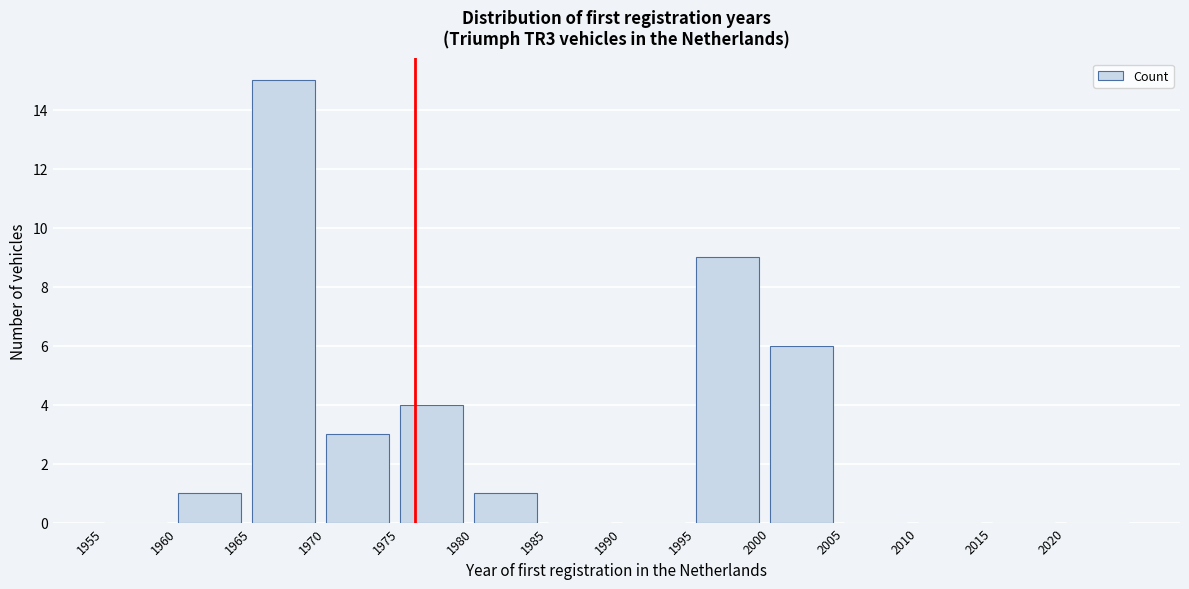

How tall is the bar that spans 1960 to 1965 on the x-axis? The values are not printed on the chart, so give them approximately, as read against the axis.

1